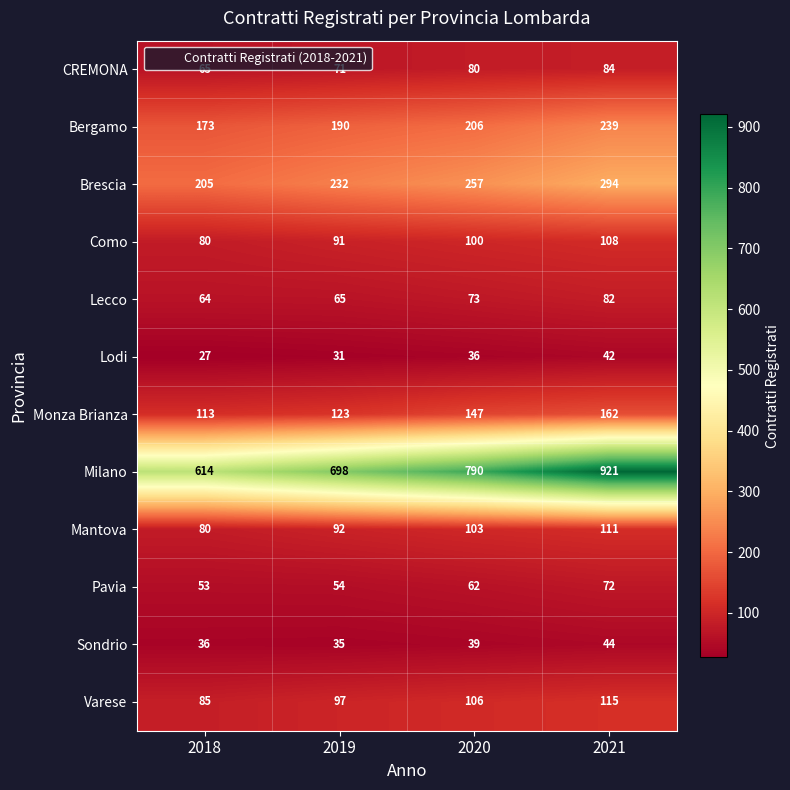

What is the greatest value displayed?

921